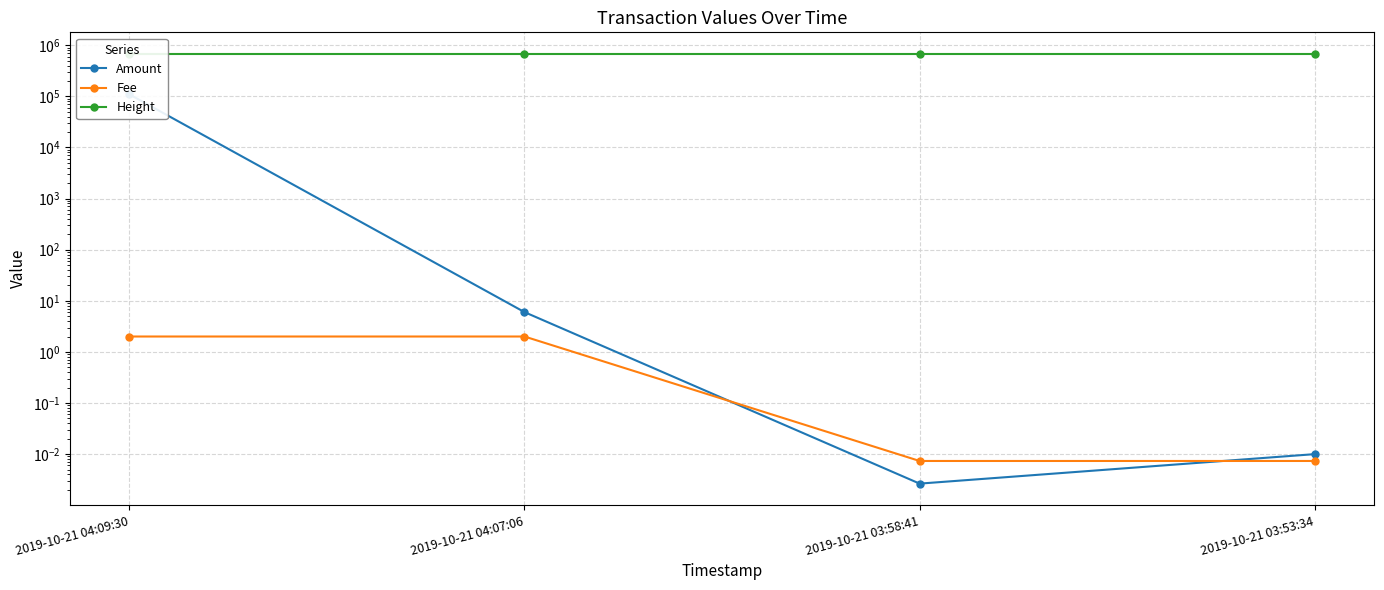

Where does the Amount series first go above 6?

2019-10-21 04:09:30